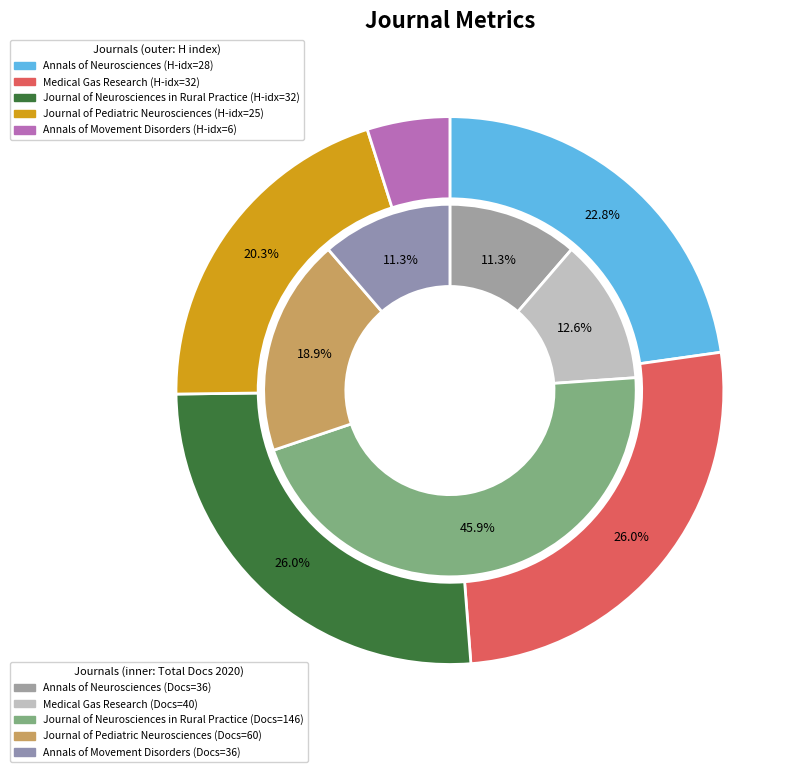

What percentage is the Annals of Neurosciences slice, to the nearest percent?

23%